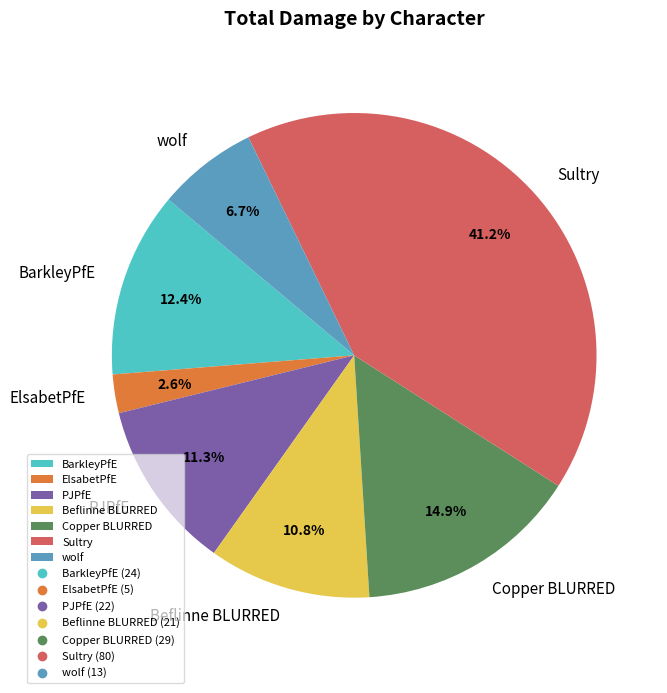

Do Copper BLURRED and PJPfE together represent more than half of the pie?

No